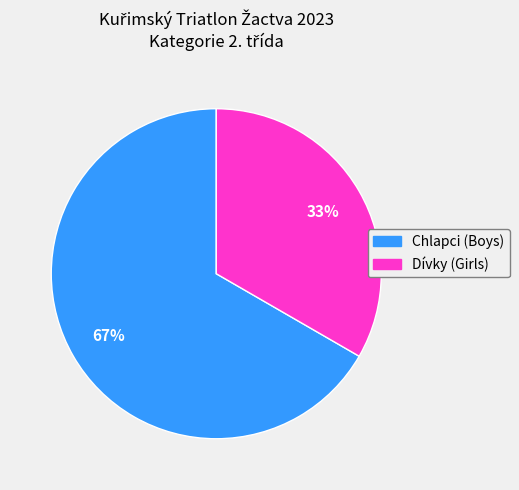

Count the number of slices in the pie.

2